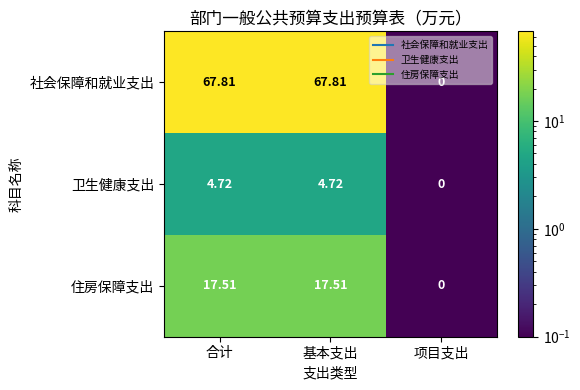

At which label does 住房保障支出 reach its minimum?

项目支出